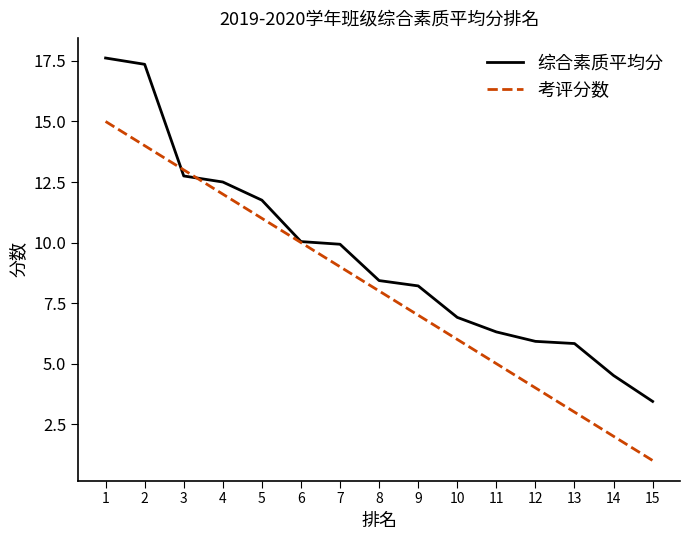

What is the lowest value of the 综合素质平均分 series?

3.4